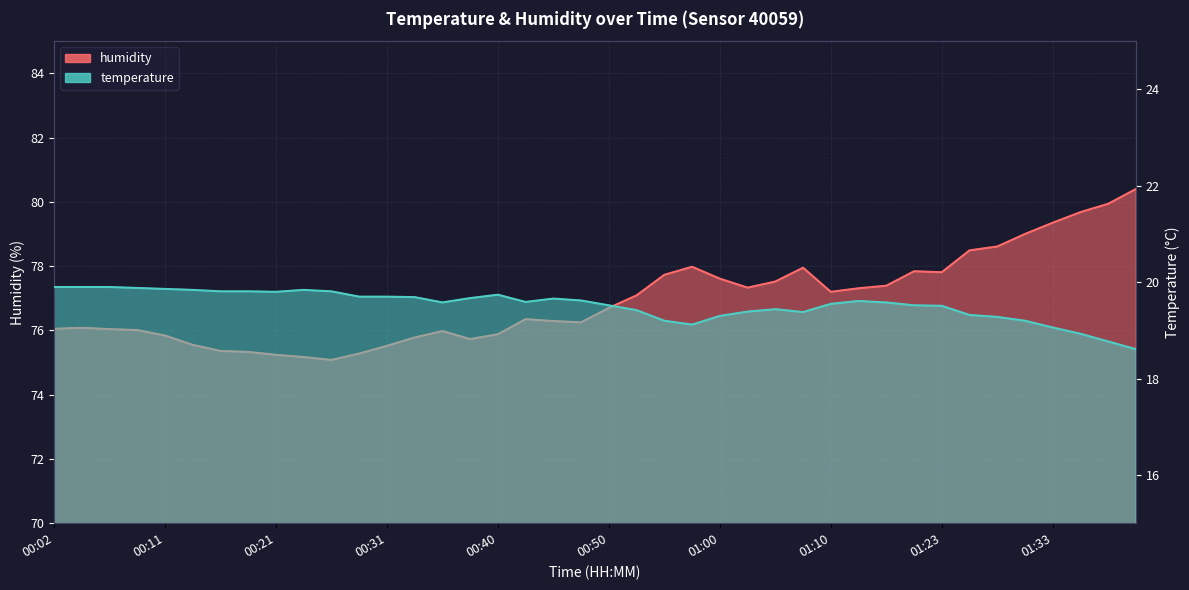

How many lines are shown in the chart?

2